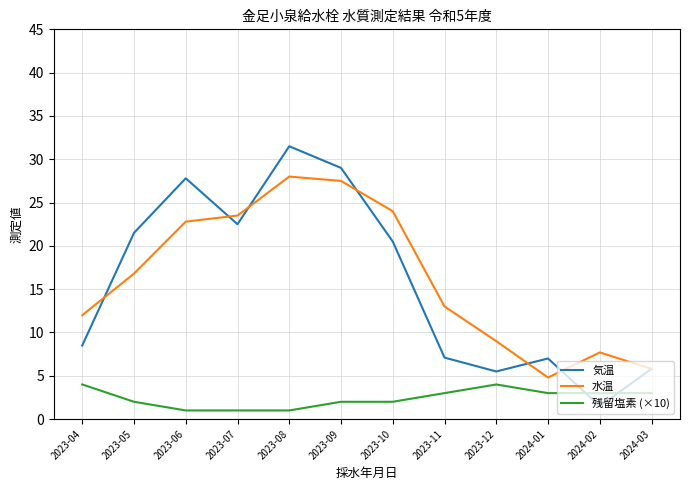

What is the total value across all series at 2023-11?

23.1